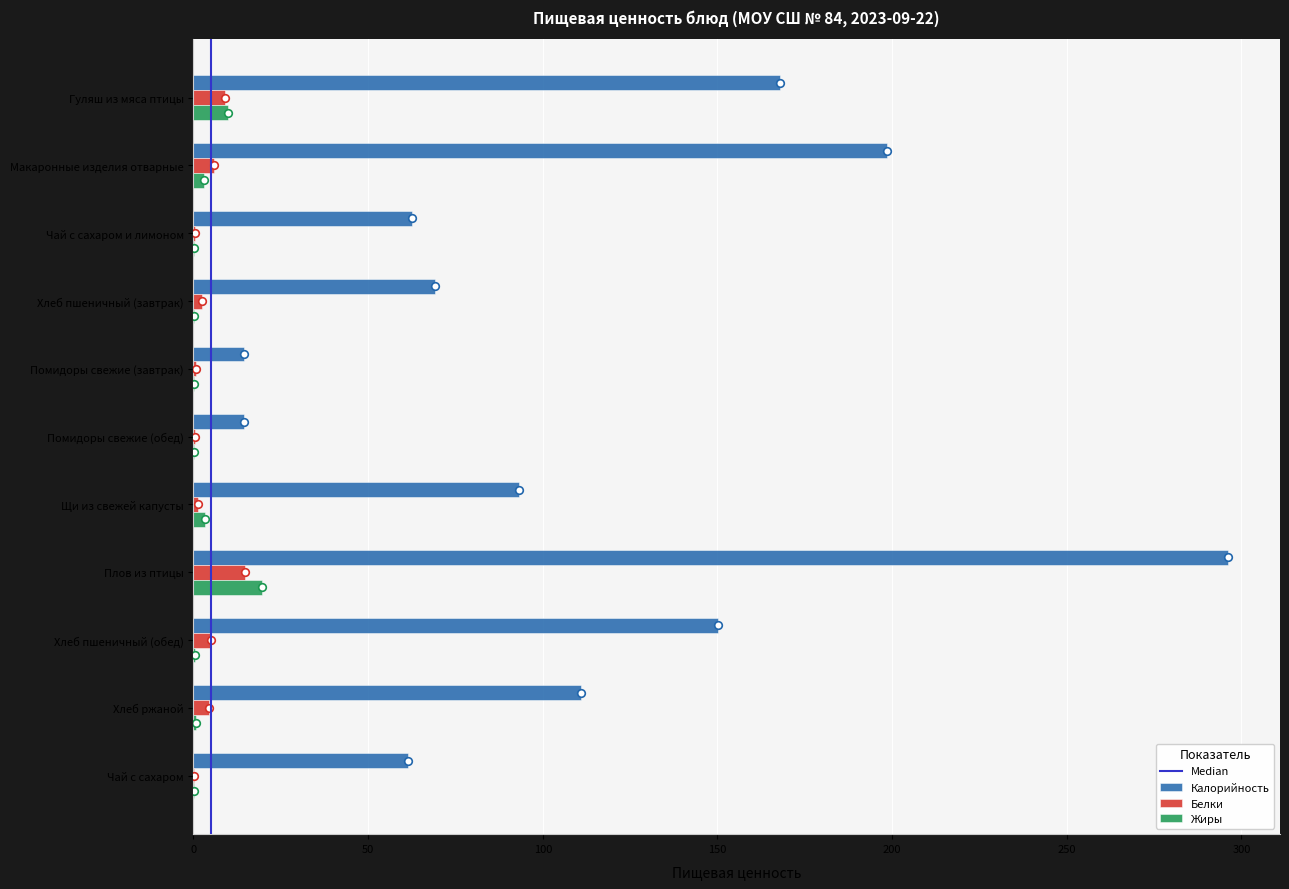

Which series has the largest total across all categories?

Калорийность